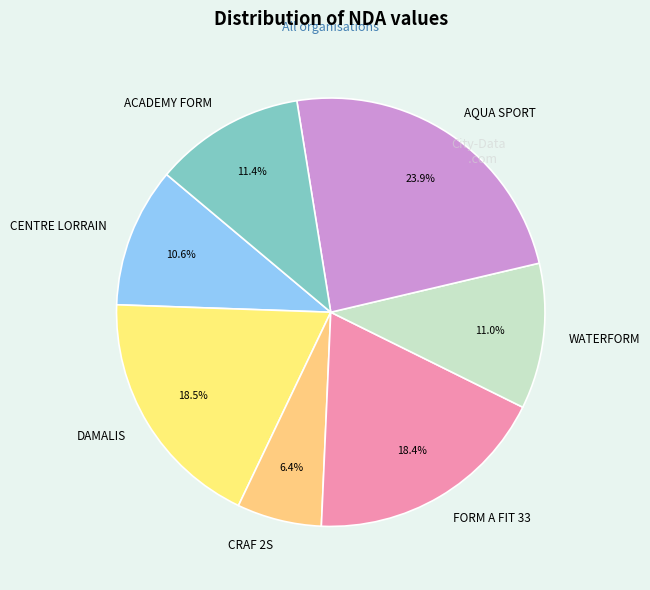

What is the largest slice in the pie chart?

AQUA SPORT